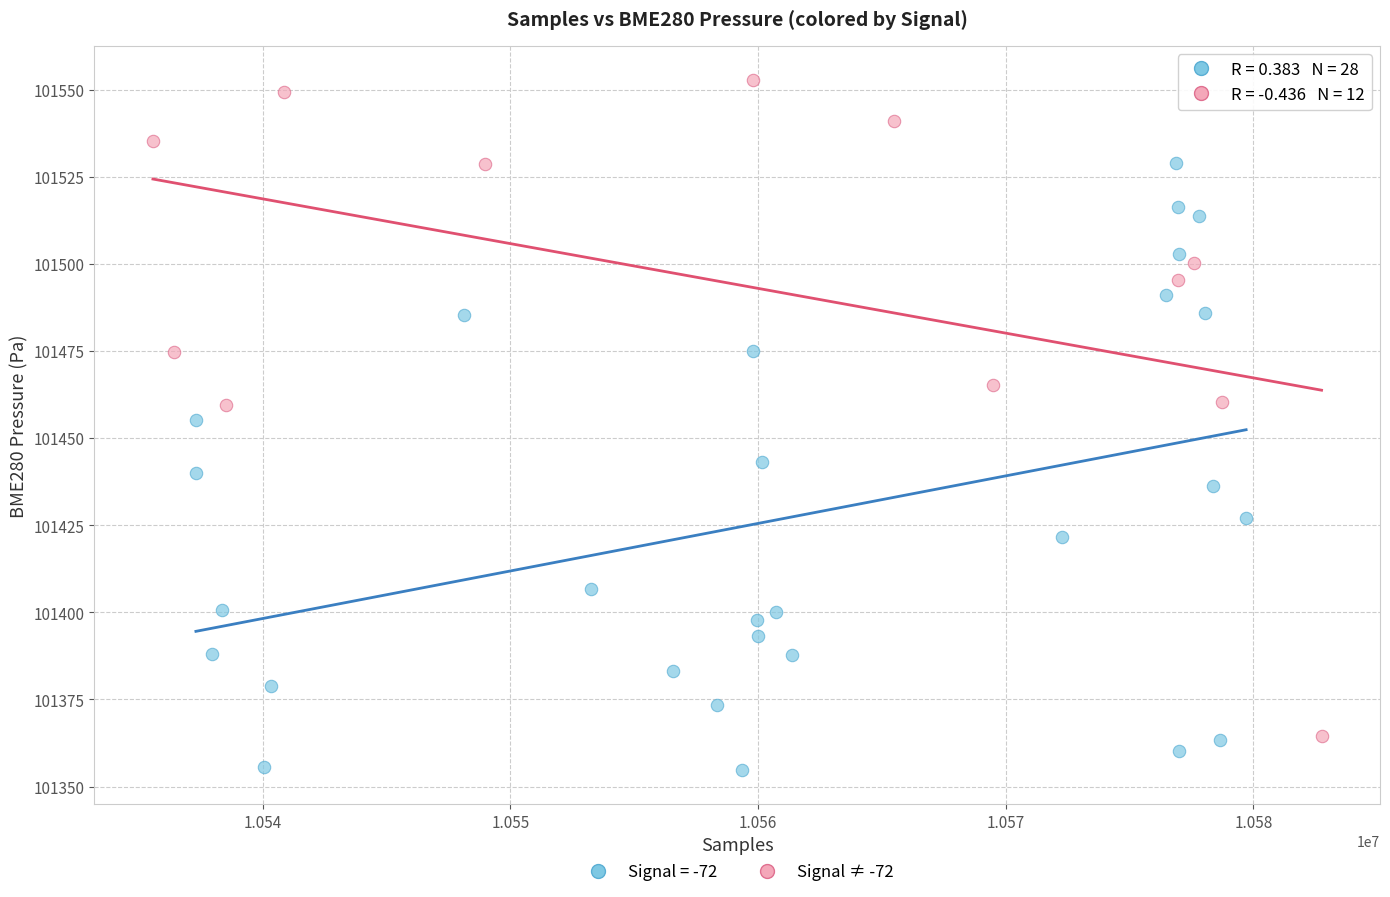

Which series contains the lowest Y value?

Signal = -72